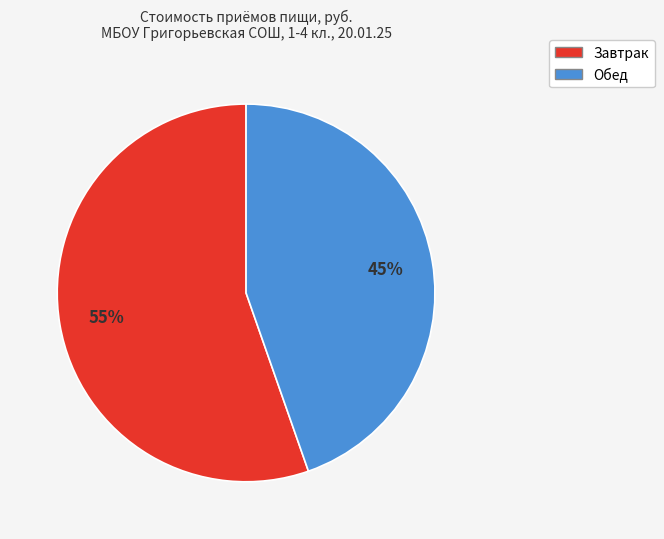

Does Завтрак represent more than half of the total?

Yes